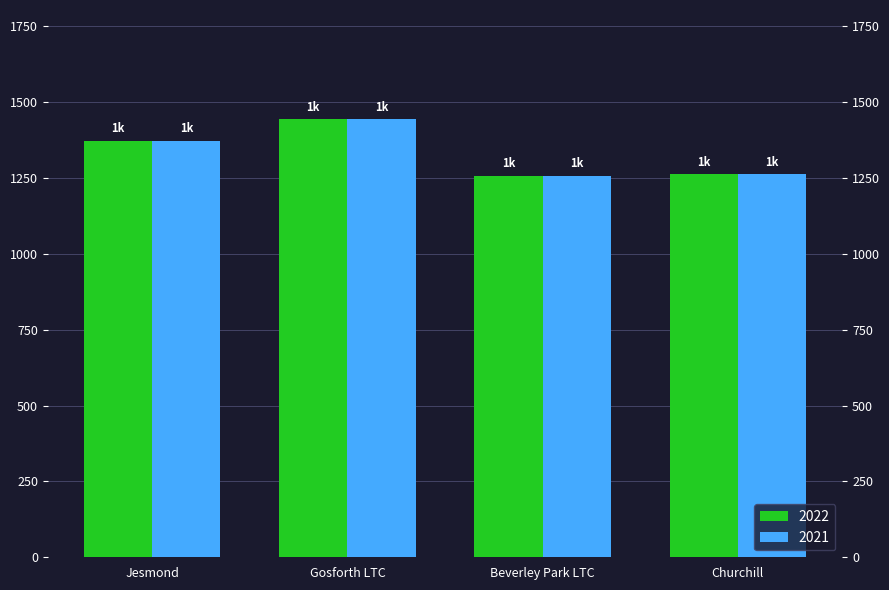

How many data points in 2022 are less than 1373?

2